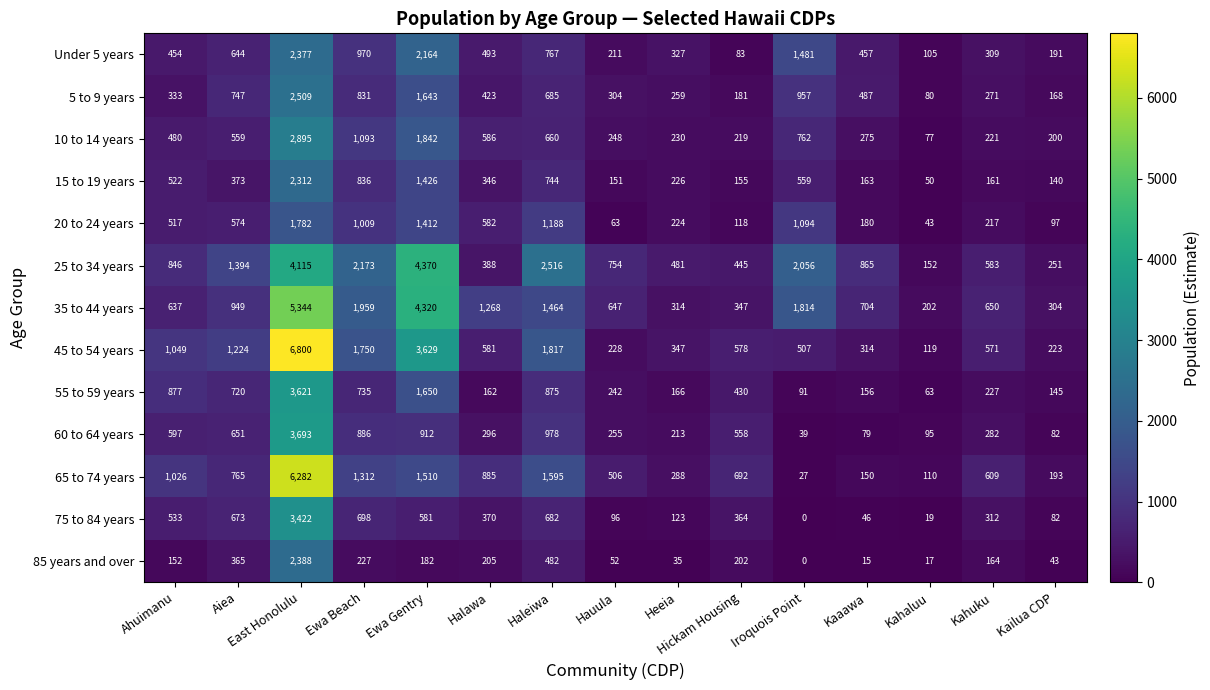

Which series has the largest total across all categories?

25 to 34 years